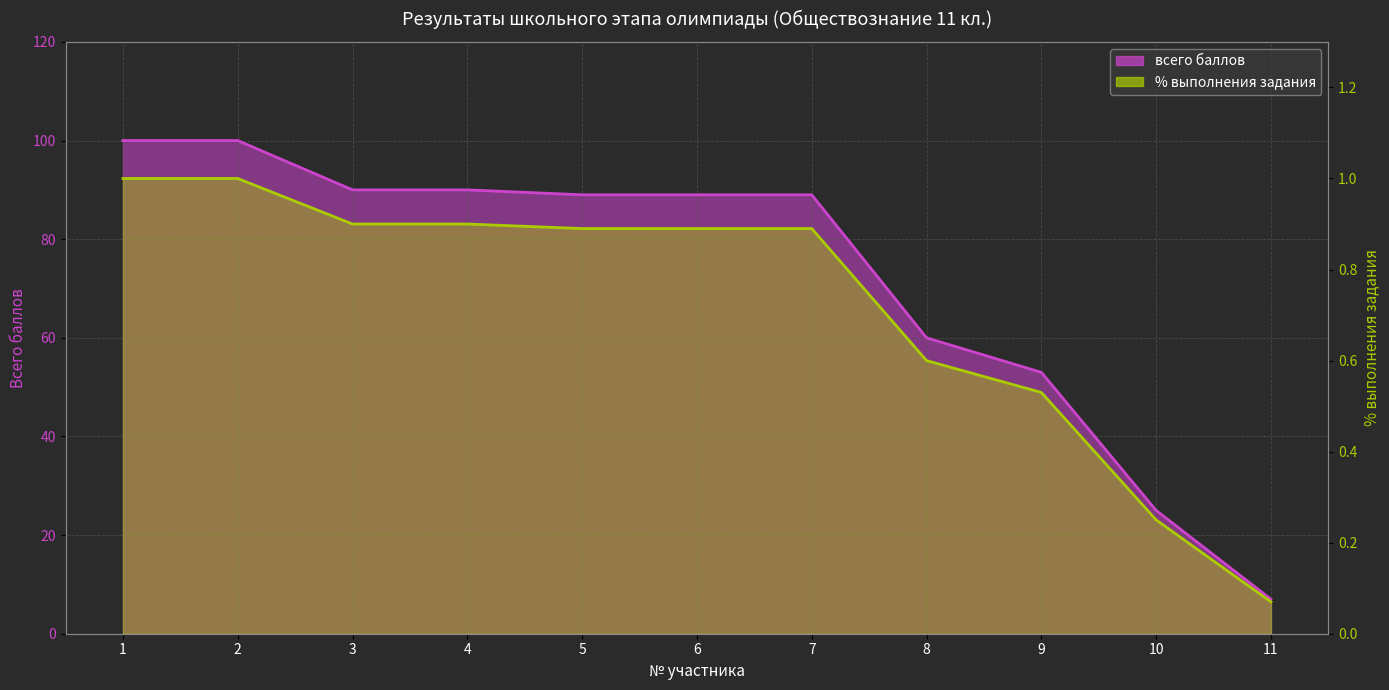

Reading right to left, list all the values displayed in this chart.

всего баллов: 11=7.0	10=25.0	9=53.0	8=60.0	7=89.0	6=89.0	5=89.0	4=90.0	3=90.0	2=100.0	1=100.0
% выполнения задания: 11=0.1	10=0.2	9=0.5	8=0.6	7=0.9	6=0.9	5=0.9	4=0.9	3=0.9	2=1.0	1=1.0